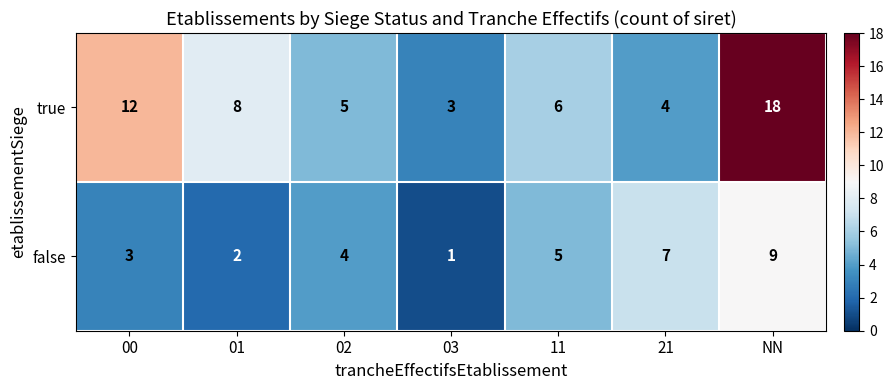

The value of true at 03 is 5. True or false?

False